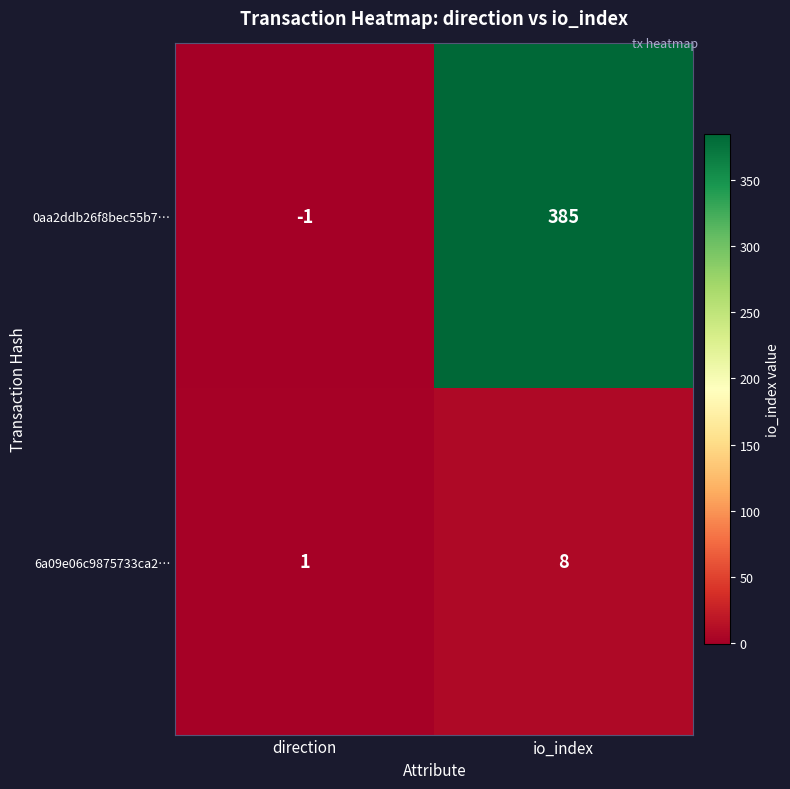

What is the difference between the 6a09e06c9875733ca2… values at io_index and direction?

7